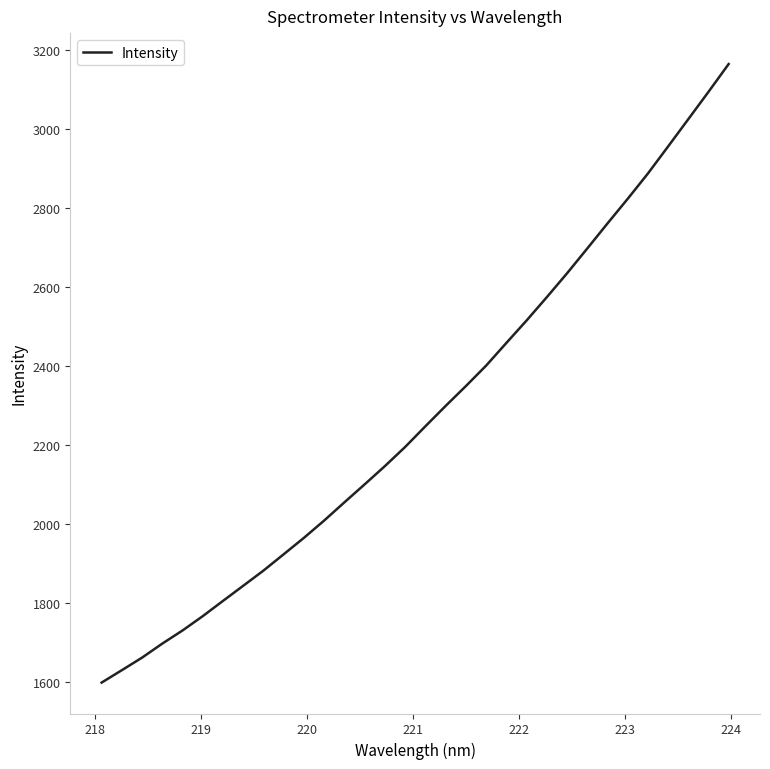

What is the maximum value shown in the chart?

3165.6